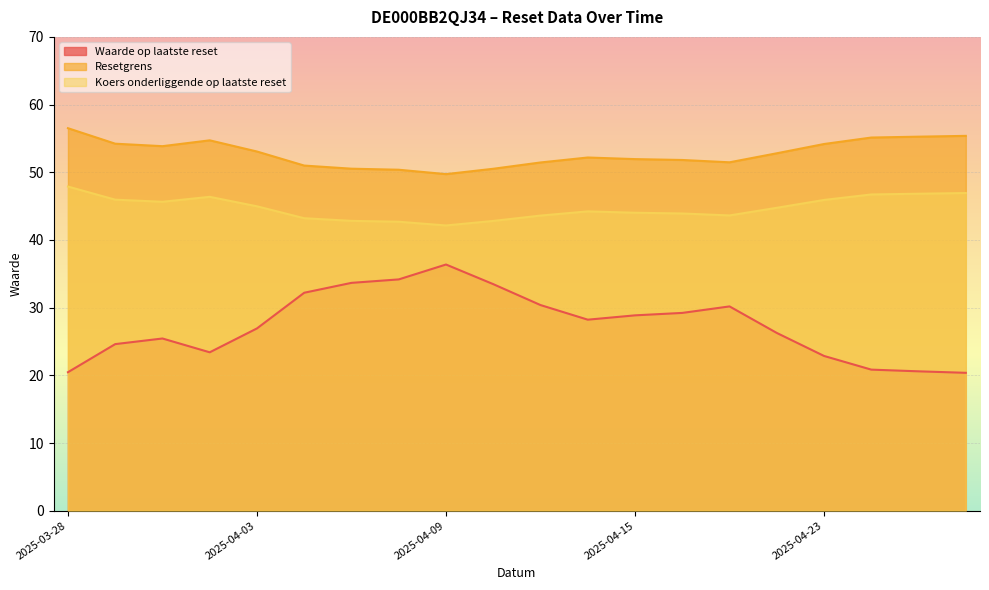

Which label corresponds to the smallest value in the chart?

2025-04-28